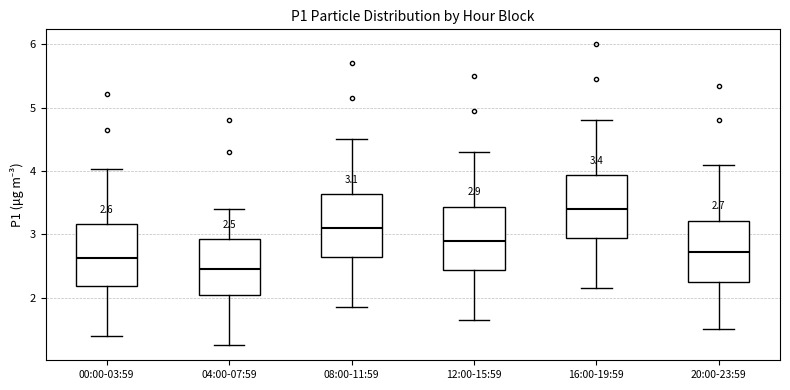

Which box's median line is the highest?

16:00-19:59